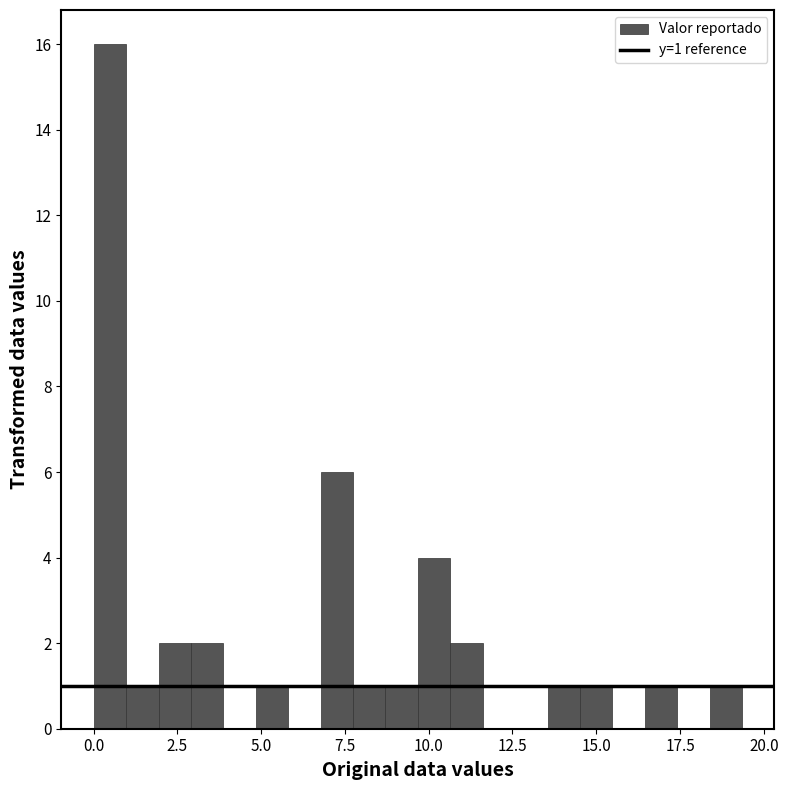

Around what value on the x-axis is the tallest bar? Give the approximate position of its centre, as read against the axis.

0.5